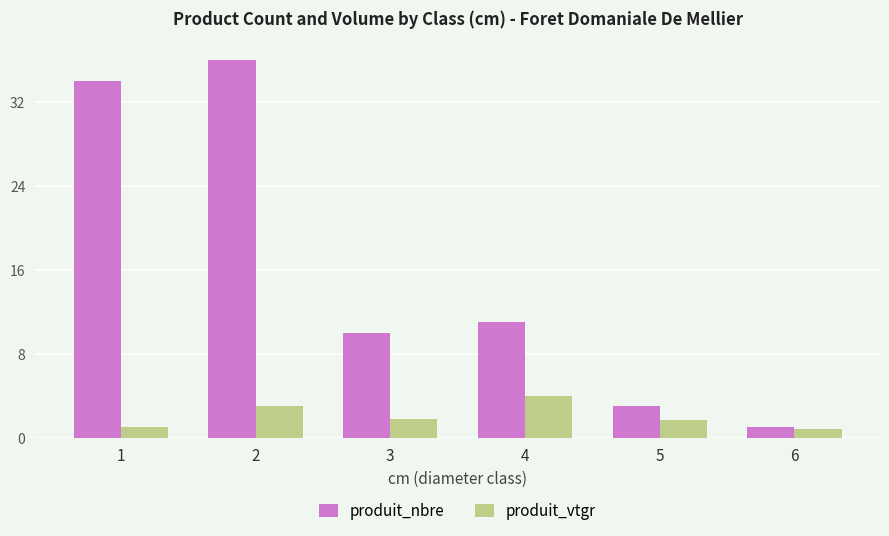

How many bars are there in each group?

2